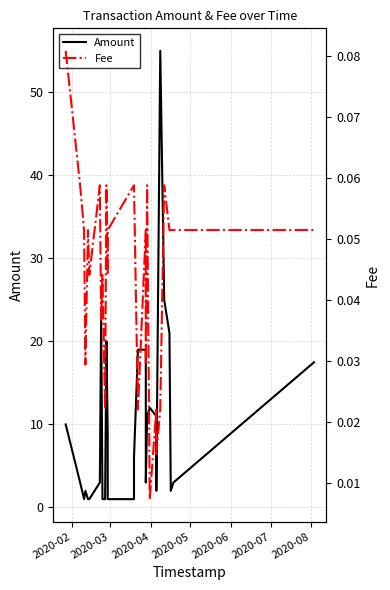

At how many categories does at least one series exceed 20?

4